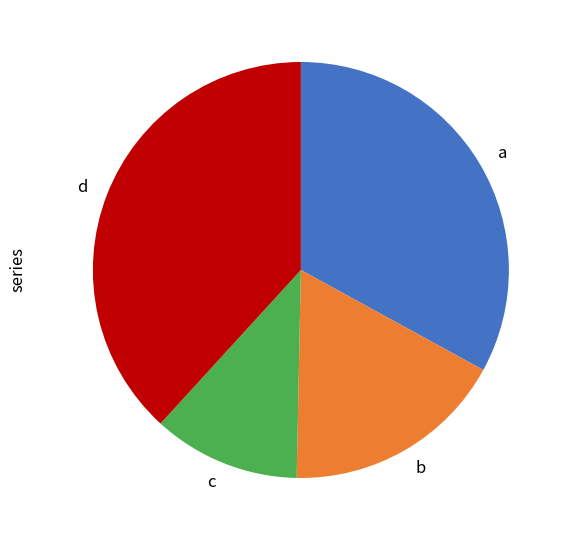

Is there a majority slice in this chart?

No